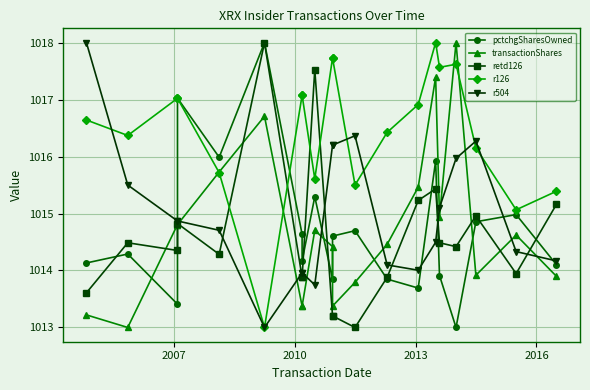

What is the average value of the retd126 series?

1014.6